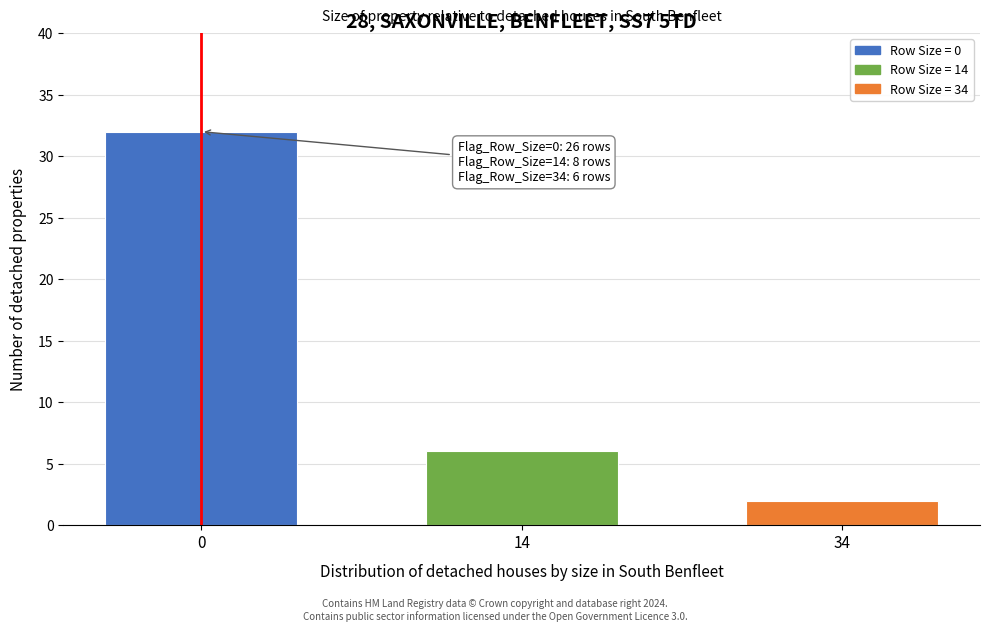

Reading left to right, list all the values displayed in this chart.

32	6	2